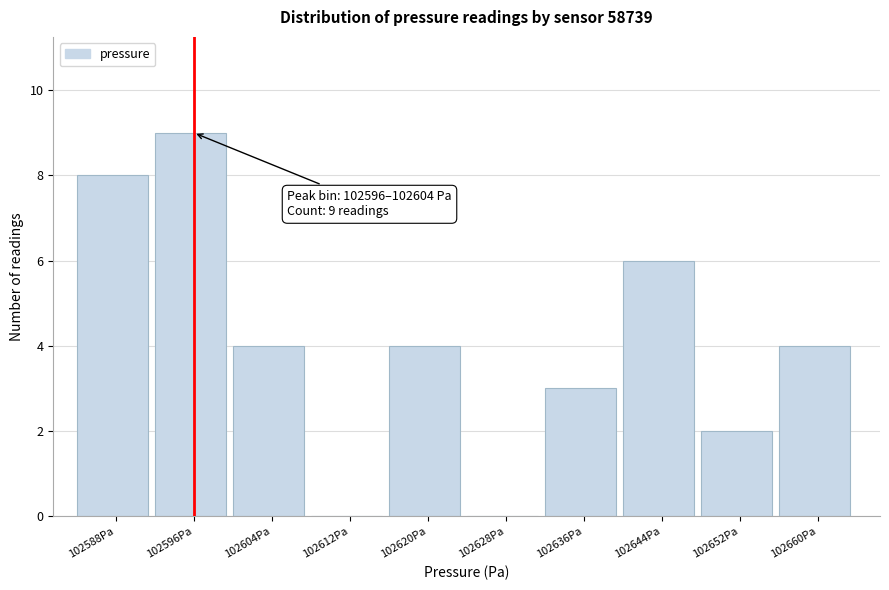

Reading right to left, transcribe all the data shown in this chart.

102660Pa=4	102652Pa=2	102644Pa=6	102636Pa=3	102628Pa=0	102620Pa=4	102612Pa=0	102604Pa=4	102596Pa=9	102588Pa=8